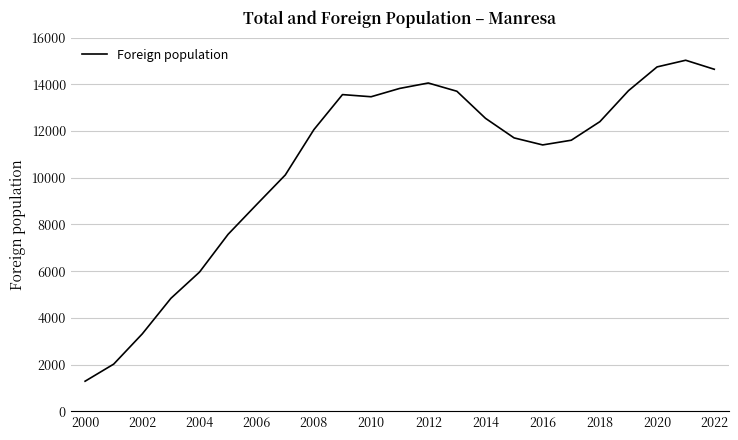

What is the minimum value shown in the chart?

1290